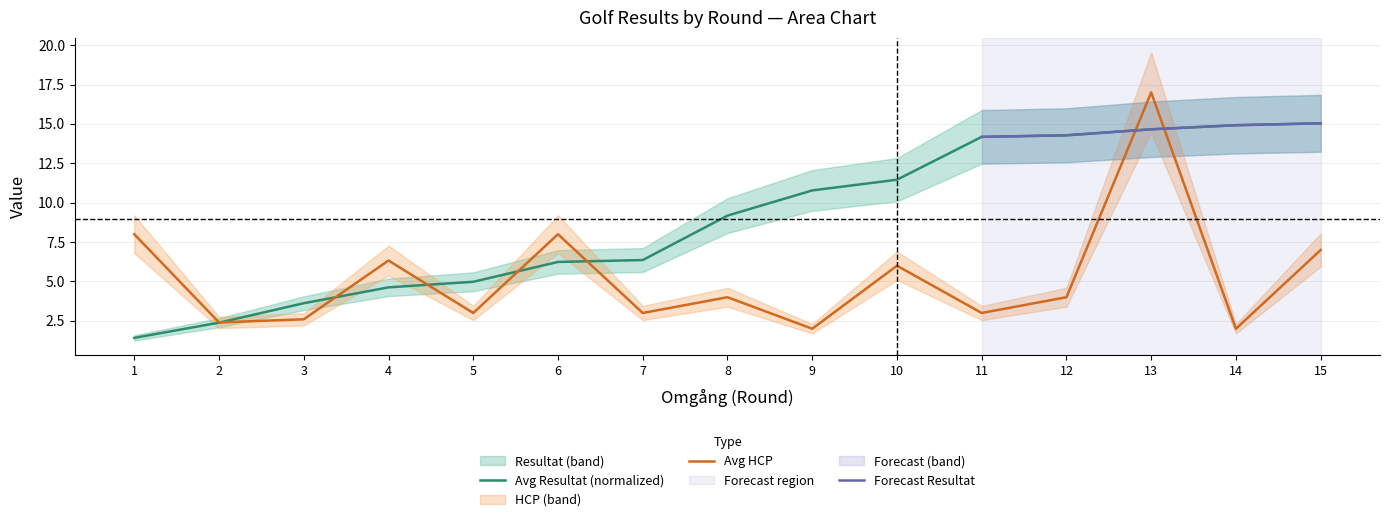

How many values in the Avg HCP series exceed 4?

6